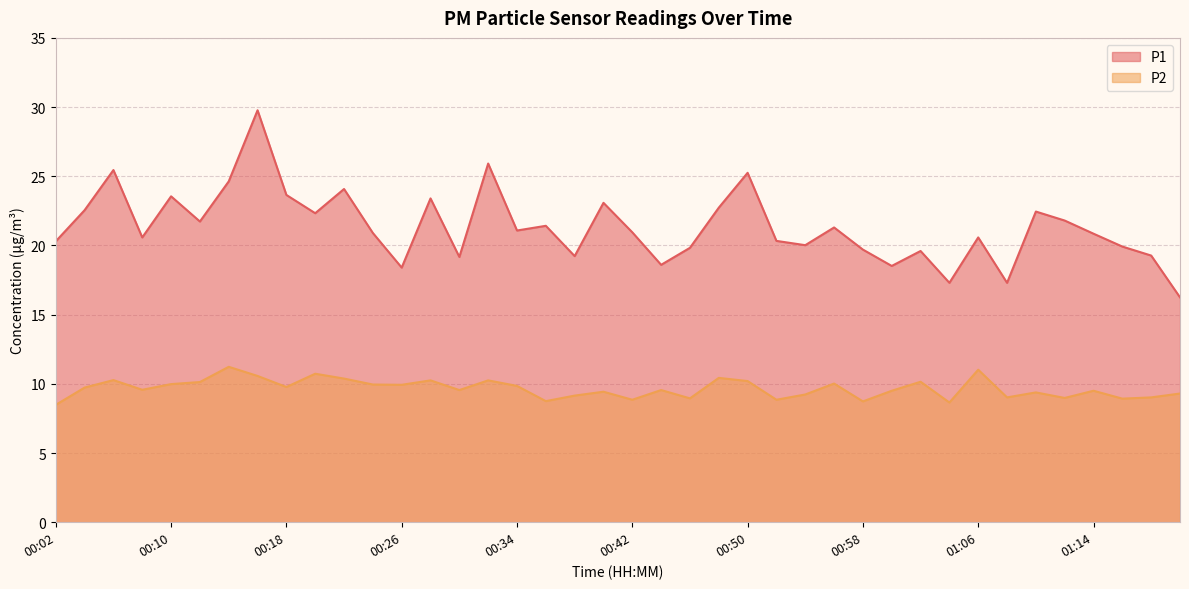

What is the approximate value of P1 at 00:30?

19.2